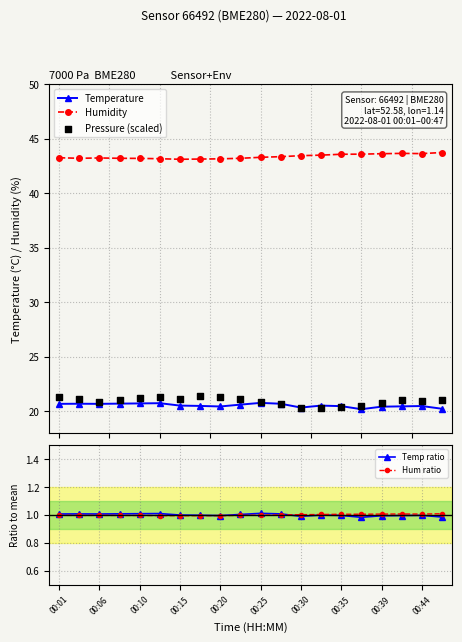

Which series has the largest total across all categories?

Humidity